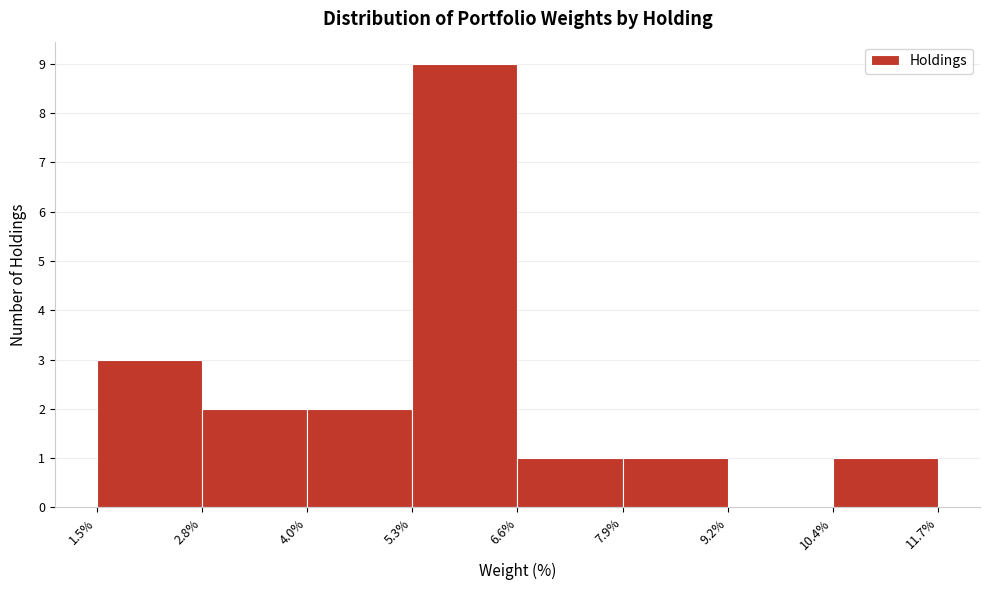

Reading left to right, list every bar in this chart as the range it spans on the x-axis followed by its height. The values are not printed on the chart, so give them approximately, as read against the axis.

1.5% to 2.8%: 3
2.8% to 4.0%: 2
4.0% to 5.3%: 2
5.3% to 6.6%: 9
6.6% to 7.9%: 1
7.9% to 9.2%: 1
9.2% to 10.4%: 0
10.4% to 11.7%: 1